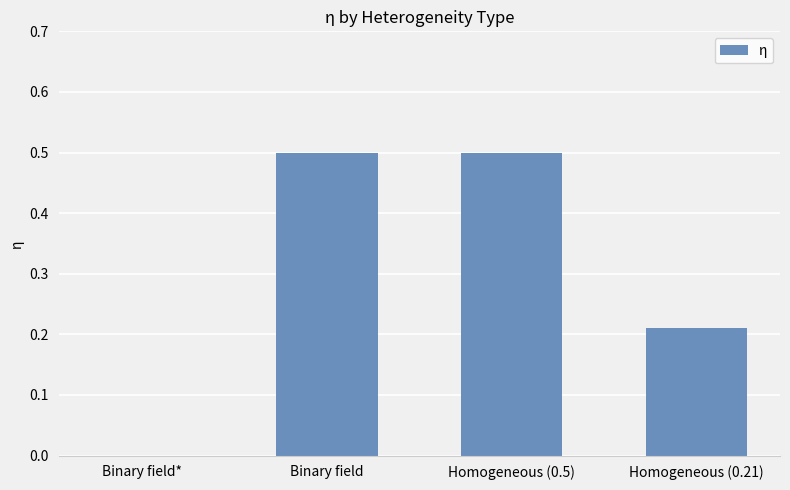

What is the change in value from Homogeneous (0.5) to Homogeneous (0.21)?

-0.3